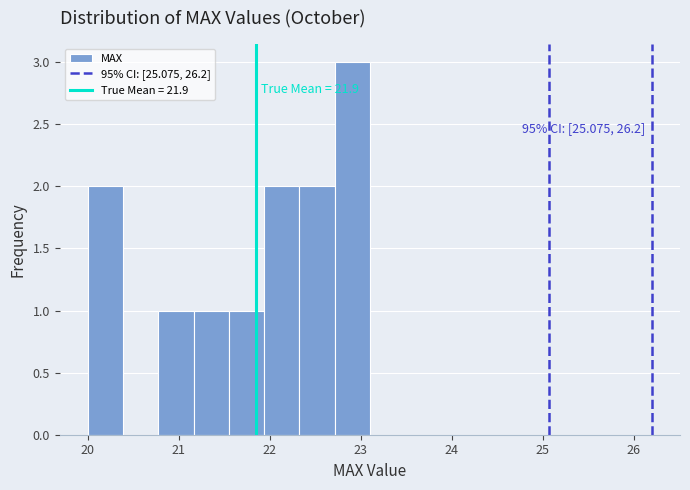

Around what value on the x-axis is the tallest bar? Give the approximate position of its centre, as read against the axis.

22.9